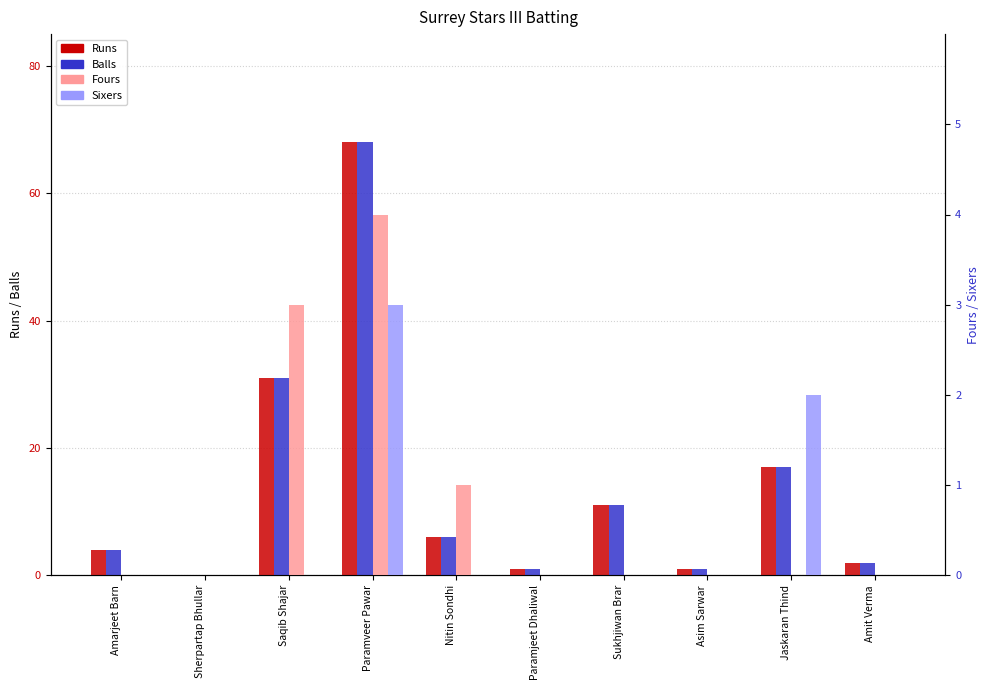

List the labels in order of Balls value, largest first.

Paramveer Pawar, Saqib Shajar, Jaskaran Thind, Sukhjiwan Brar, Nitin Sondhi, Amarjeet Barn, Amit Verma, Paramjeet Dhaliwal, Asim Sarwar, Sherpartap Bhullar